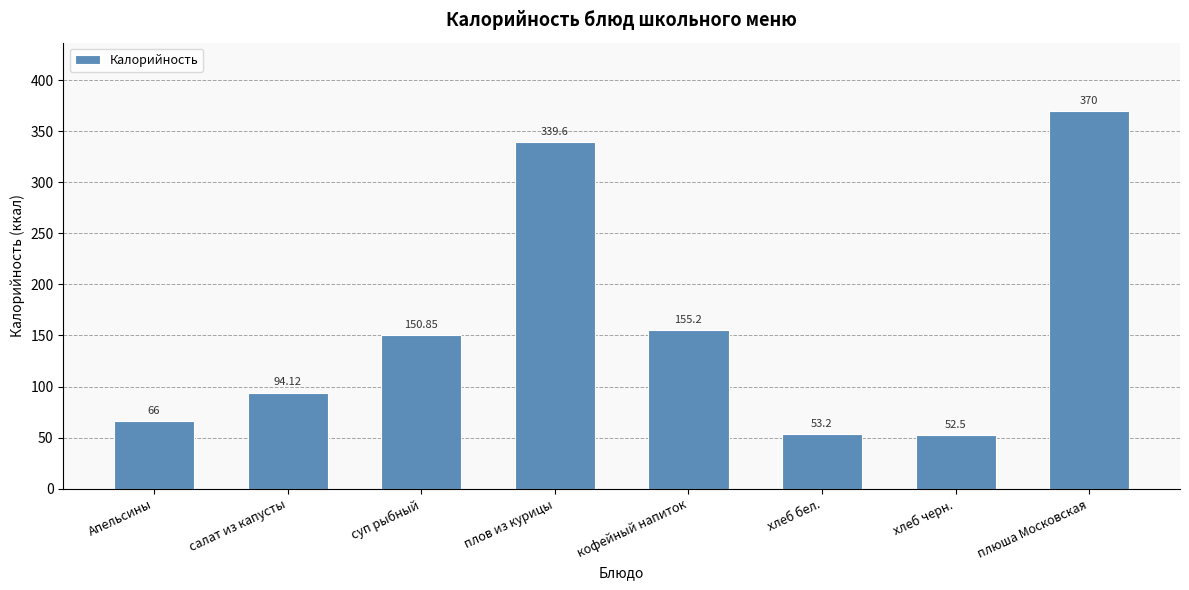

What is the ratio of the value at салат из капусты to the value at кофейный напиток?

0.6